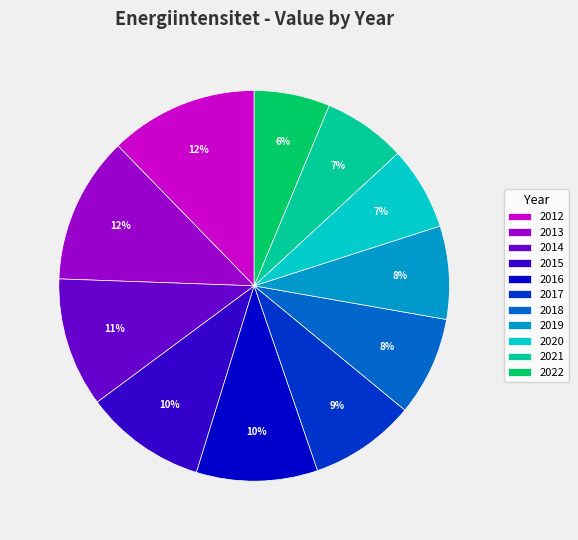

To the nearest percent, what is the difference between the 2018 and 2013 slice percentages?

4%